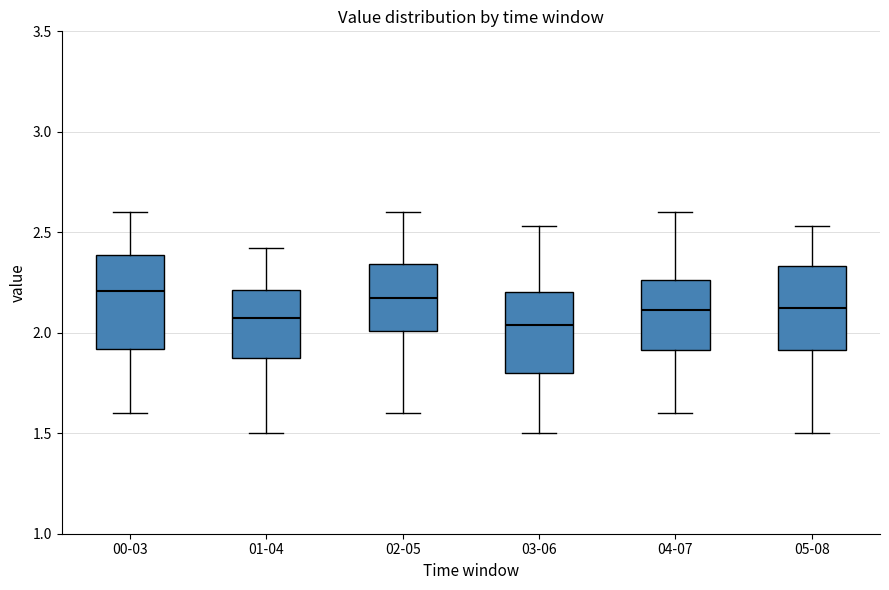

Reading left to right, transcribe this box plot: for each box, give where its median line is, the range the box spans, and where its two whiskers end, as read against the y-axis. The values are not printed on the chart, so give them approximately, as read against the axis.

00-03: median 2.20, box 1.90 to 2.40, whiskers 1.60 to 2.60
01-04: median 2.10, box 1.90 to 2.20, whiskers 1.50 to 2.40
02-05: median 2.20, box 2.00 to 2.35, whiskers 1.60 to 2.60
03-06: median 2.05, box 1.80 to 2.20, whiskers 1.50 to 2.55
04-07: median 2.10, box 1.90 to 2.25, whiskers 1.60 to 2.60
05-08: median 2.15, box 1.90 to 2.35, whiskers 1.50 to 2.55